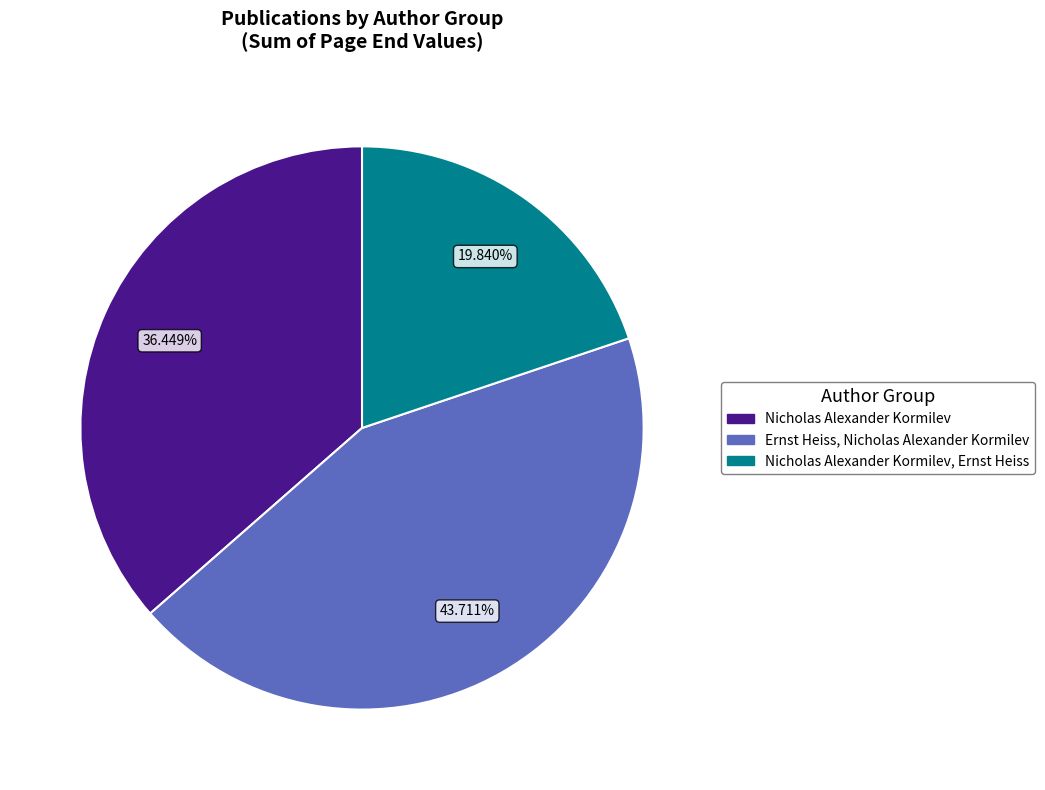

Is there any slice that represents more than half of the pie?

No